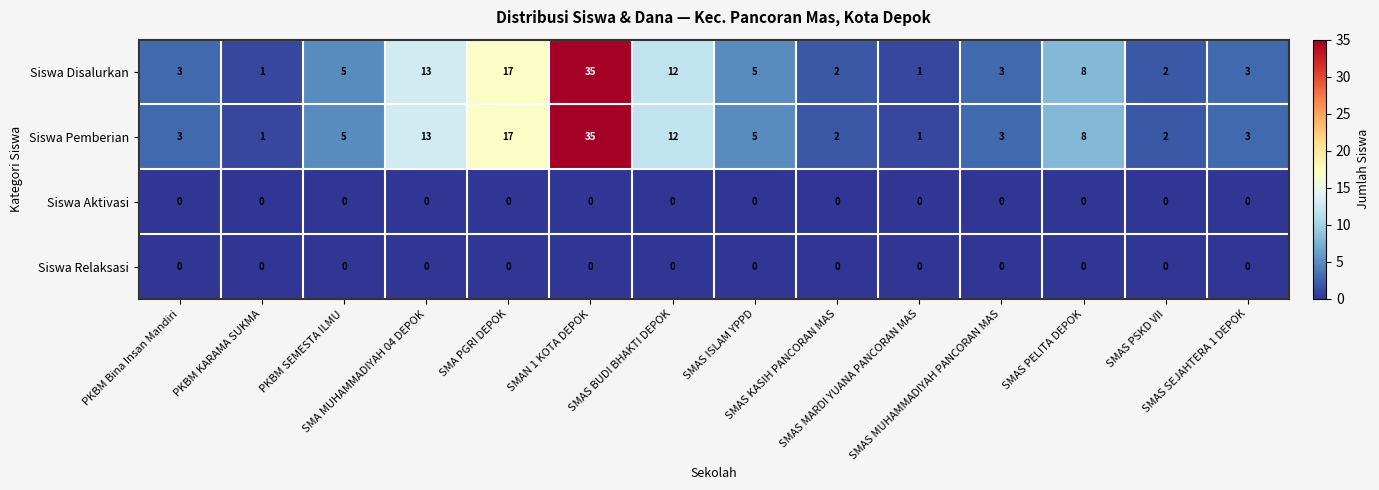

What is the difference between the second highest and second lowest values in the Siswa Disalurkan series?

16